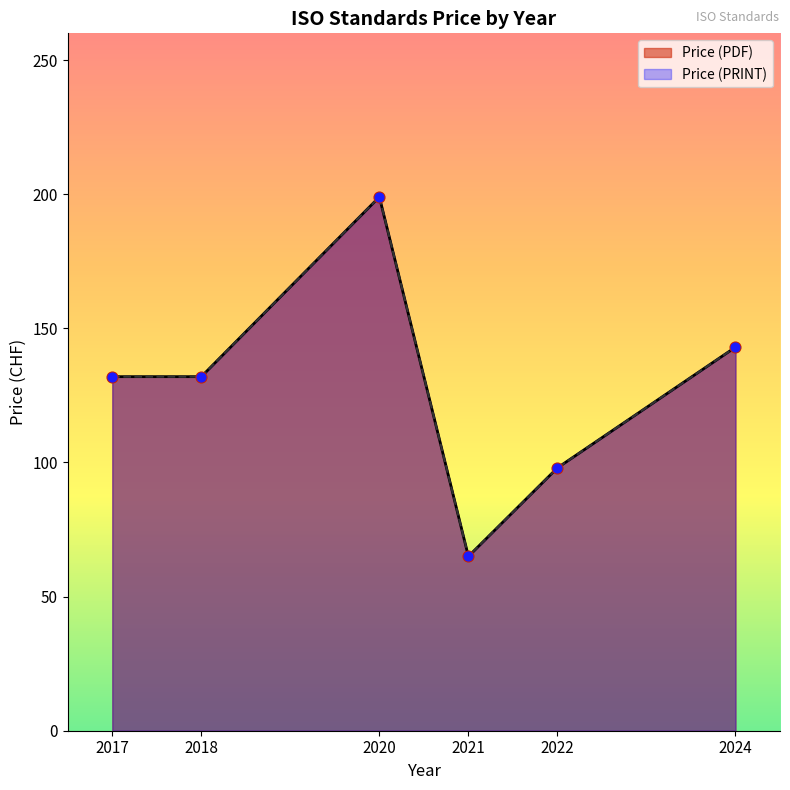

What are all the series names shown in the legend?

Price (PDF), Price (PRINT)